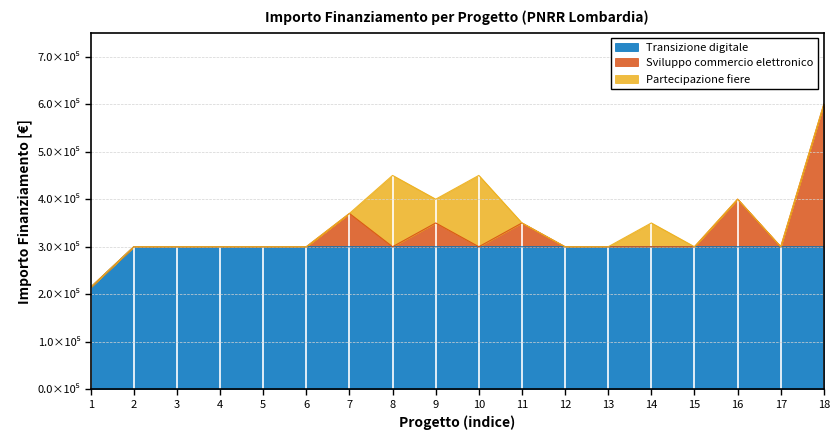

Which series has the largest range (max minus min)?

Sviluppo commercio elettronico